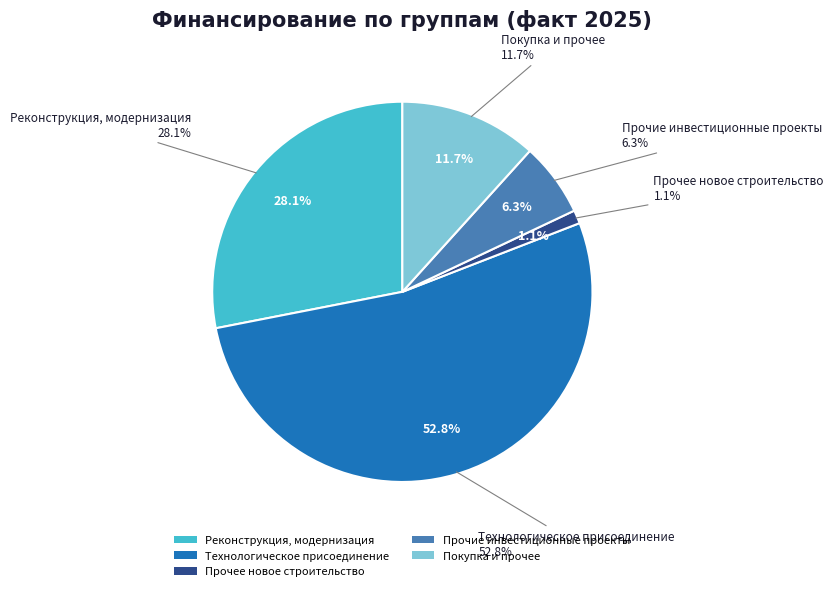

What percentage is NOT represented by Инвестиционные проекты?

100.0%